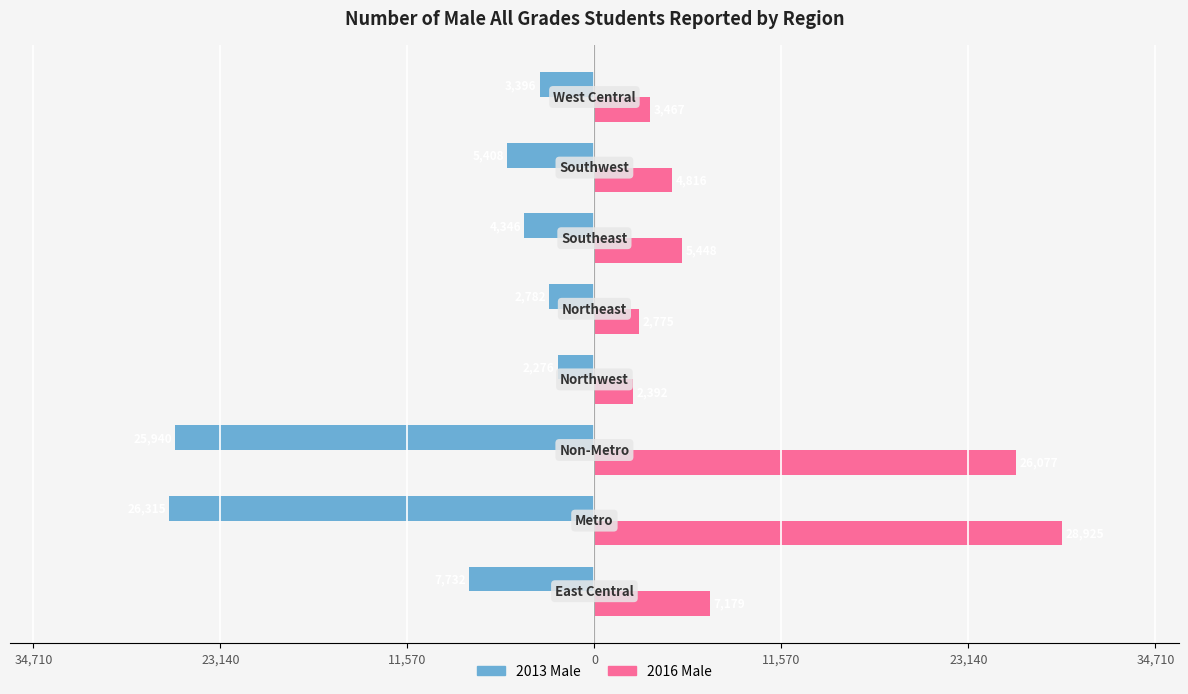

What are all the series names shown in the legend?

2013 Male, 2016 Male